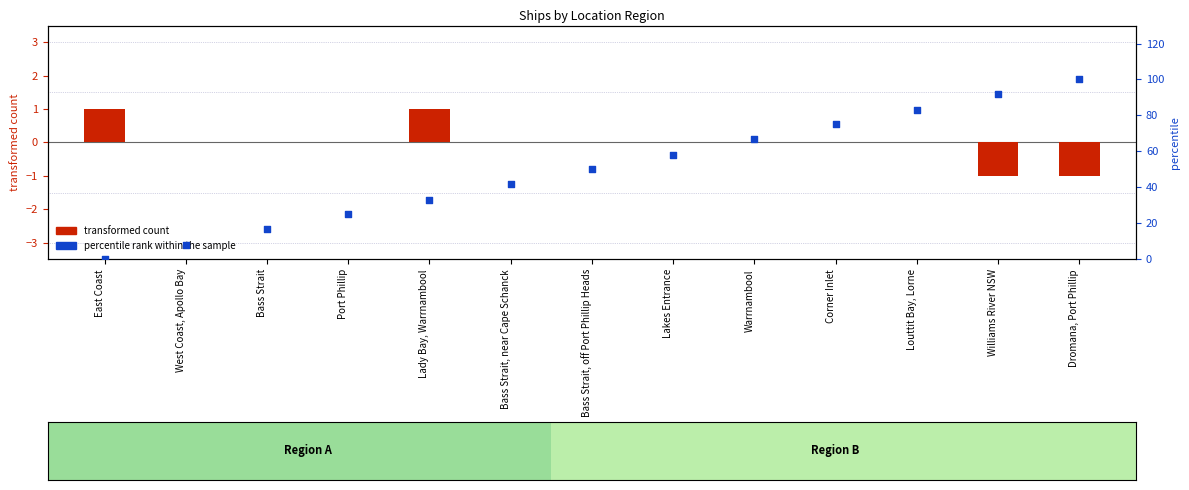

Which series contains the highest Y value?

percentile rank within the sample